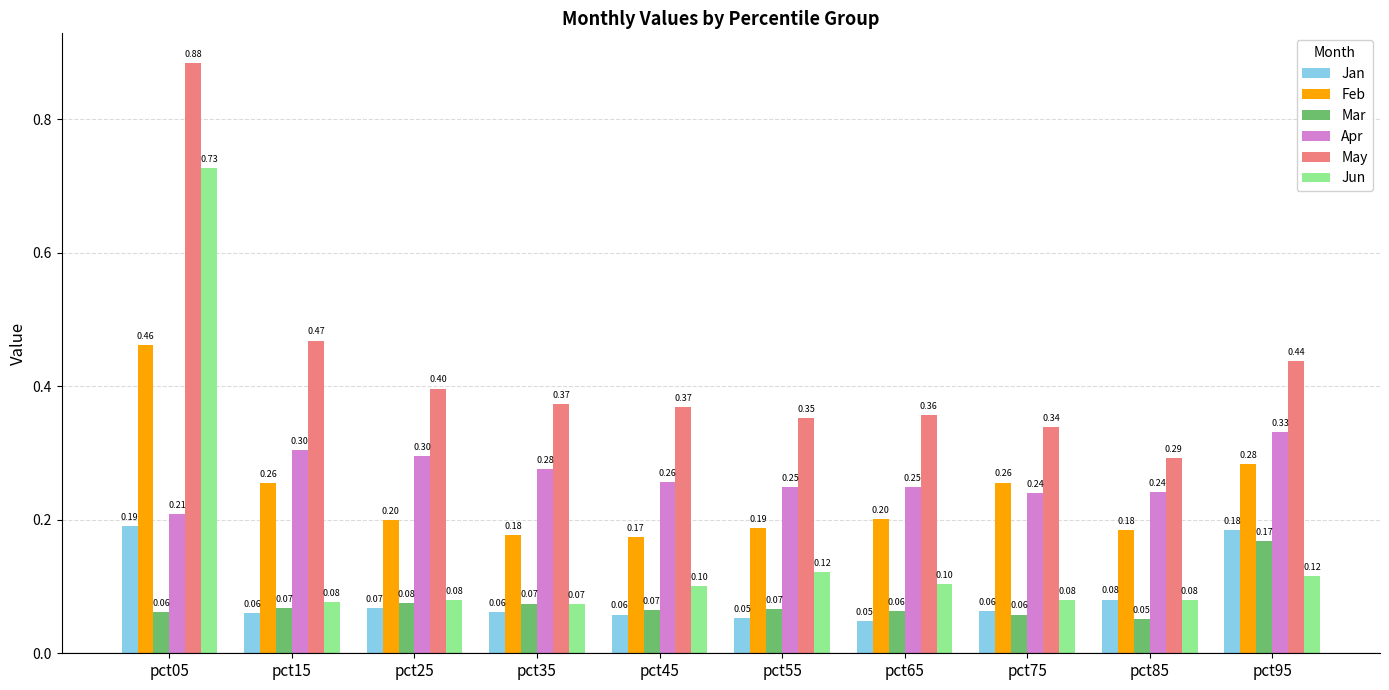

How many bars are there in each group?

6